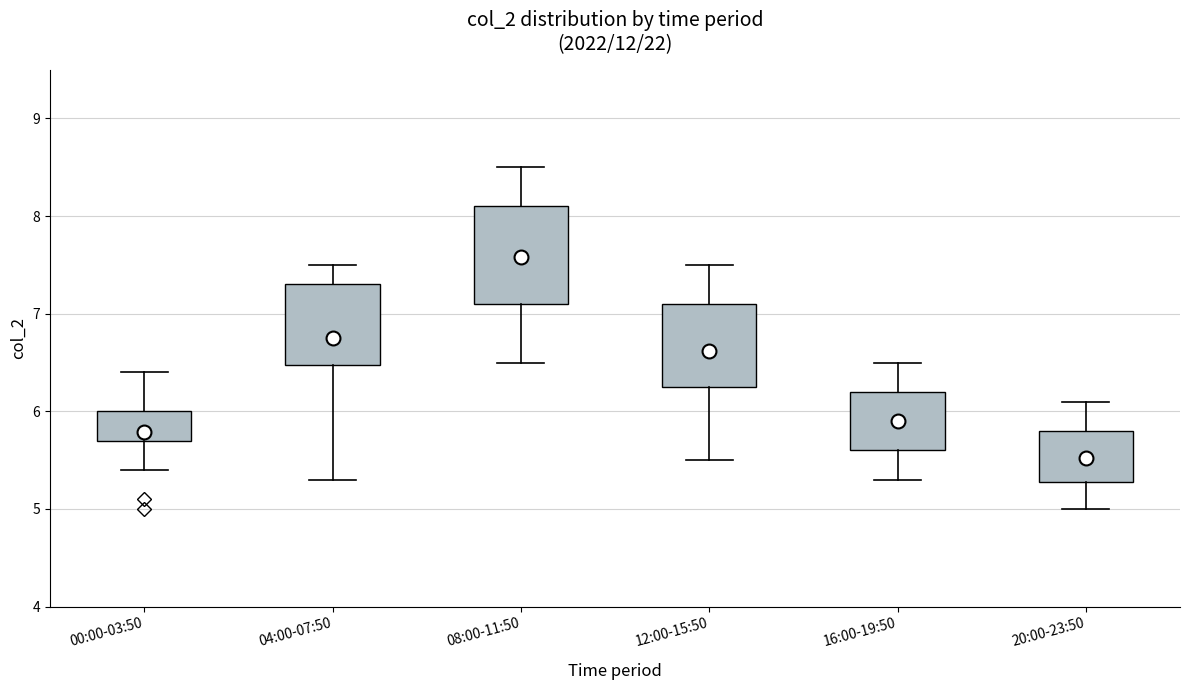

Which box is the tallest, from its lower edge to its upper edge?

08:00-11:50